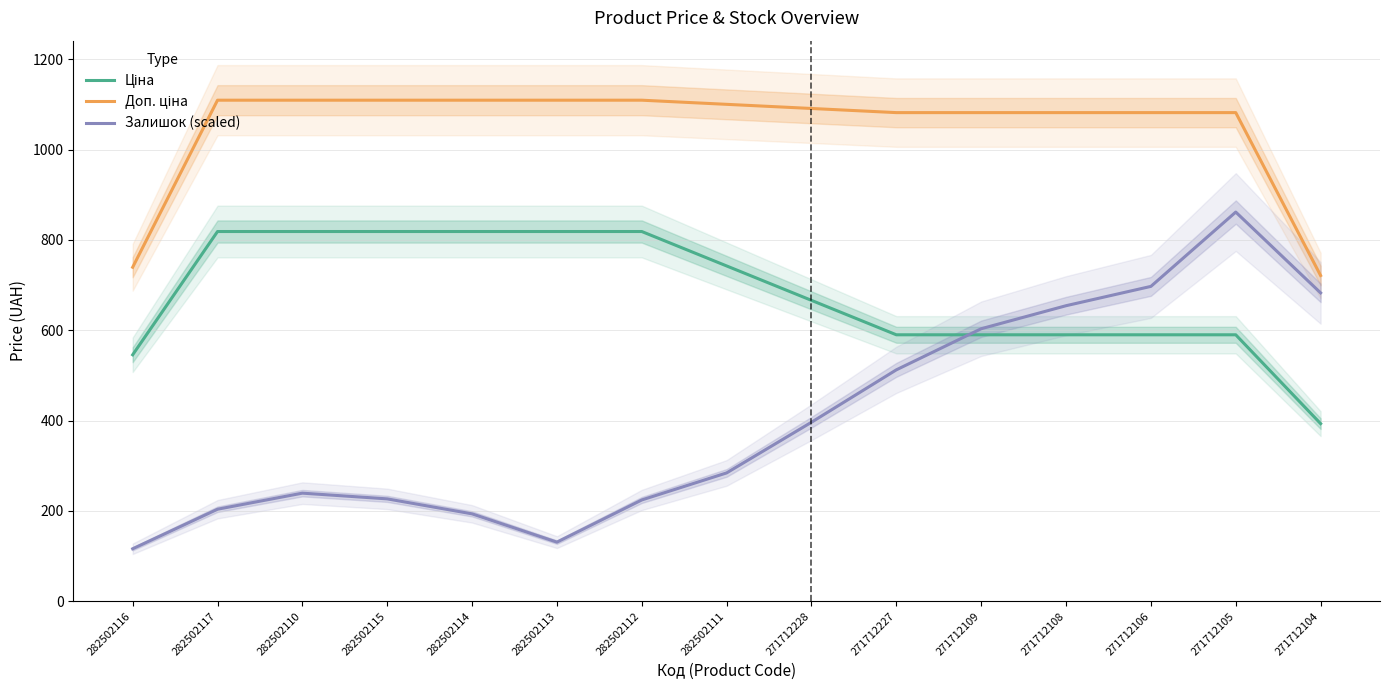

Which label corresponds to the smallest value in the chart?

282502116